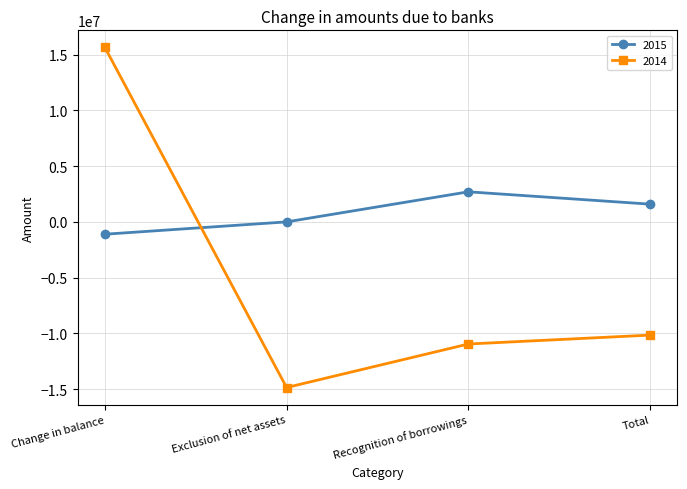

How many values in the 2015 series are below 1590296?

2